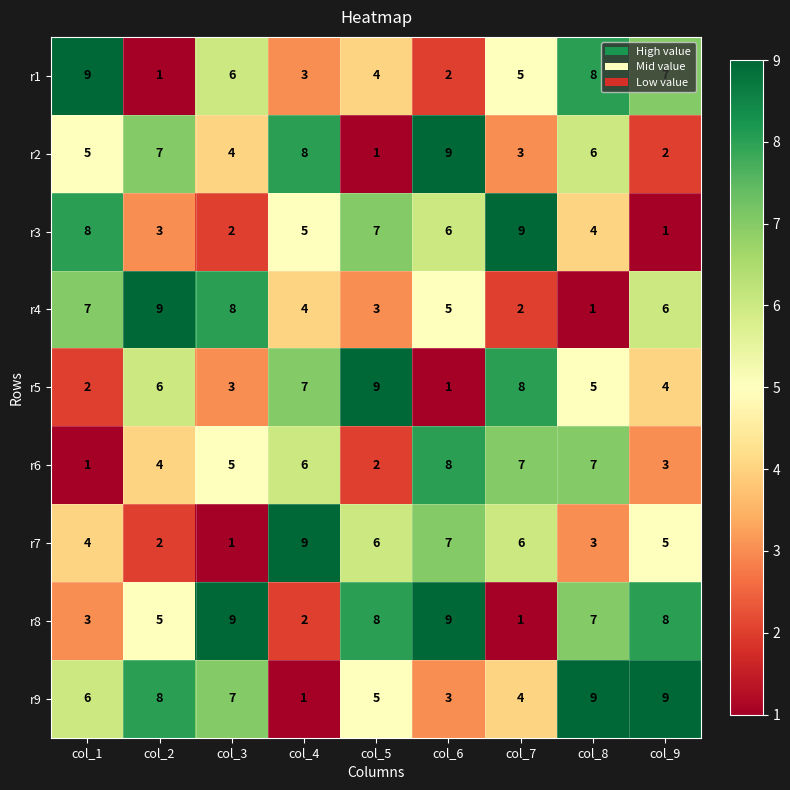

What is the sum of all r7 values?

43